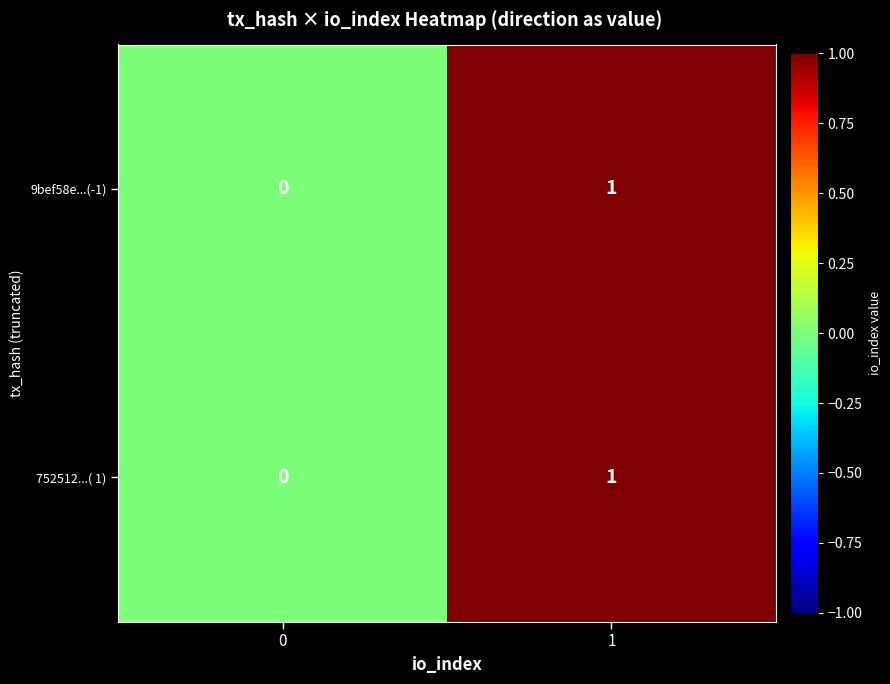

Reading right to left, list all the values displayed in this chart.

9bef58e...(-1): 1	0
752512...( 1): 1	0